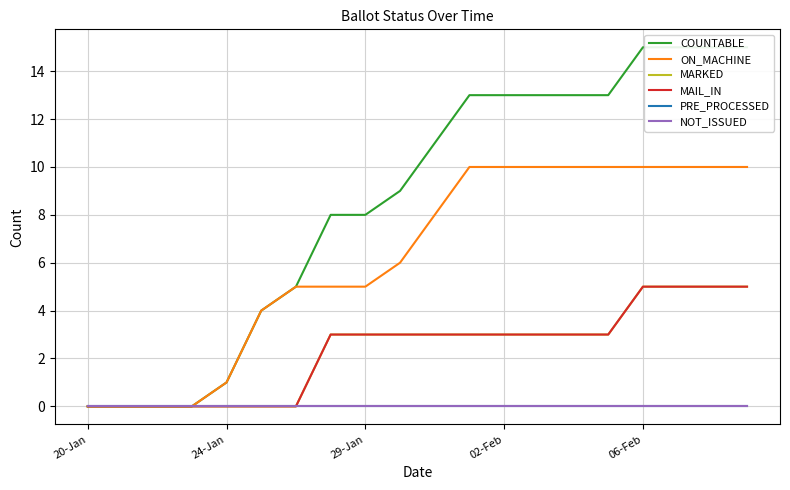

What is the total value across all series at 6?

10